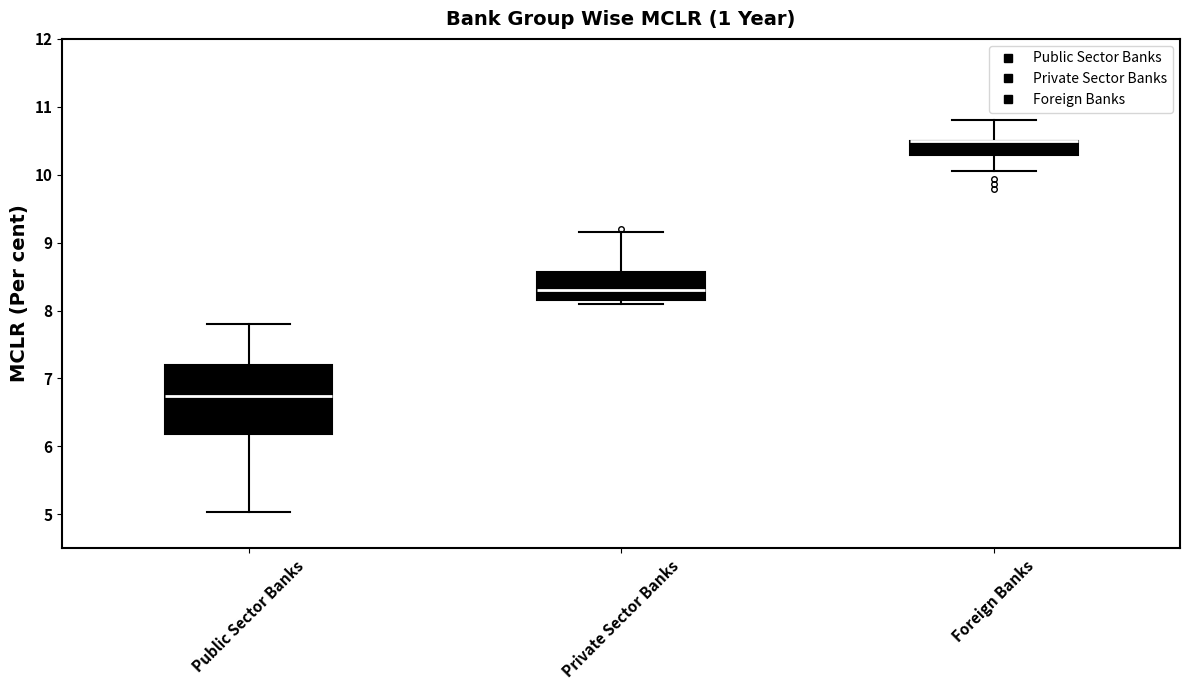

Reading left to right, transcribe this box plot: for each box, give where its median line is, the range the box spans, and where its two whiskers end, as read against the y-axis. The values are not printed on the chart, so give them approximately, as read against the axis.

Public Sector Banks: median 6.7, box 6.2 to 7.2, whiskers 5.0 to 7.8
Private Sector Banks: median 8.3, box 8.2 to 8.6, whiskers 8.1 to 9.2
Foreign Banks: median 10.5 (drawn on the box's upper edge), box 10.3 to 10.5, whiskers 10.1 to 10.8